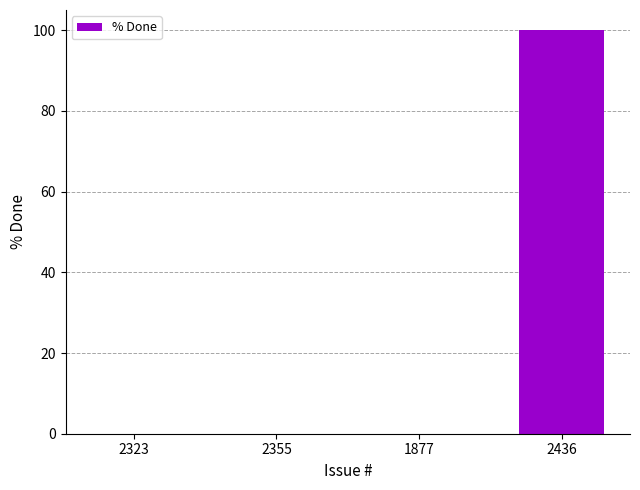

The chart shows a value of 34 at 1877. True or false?

False